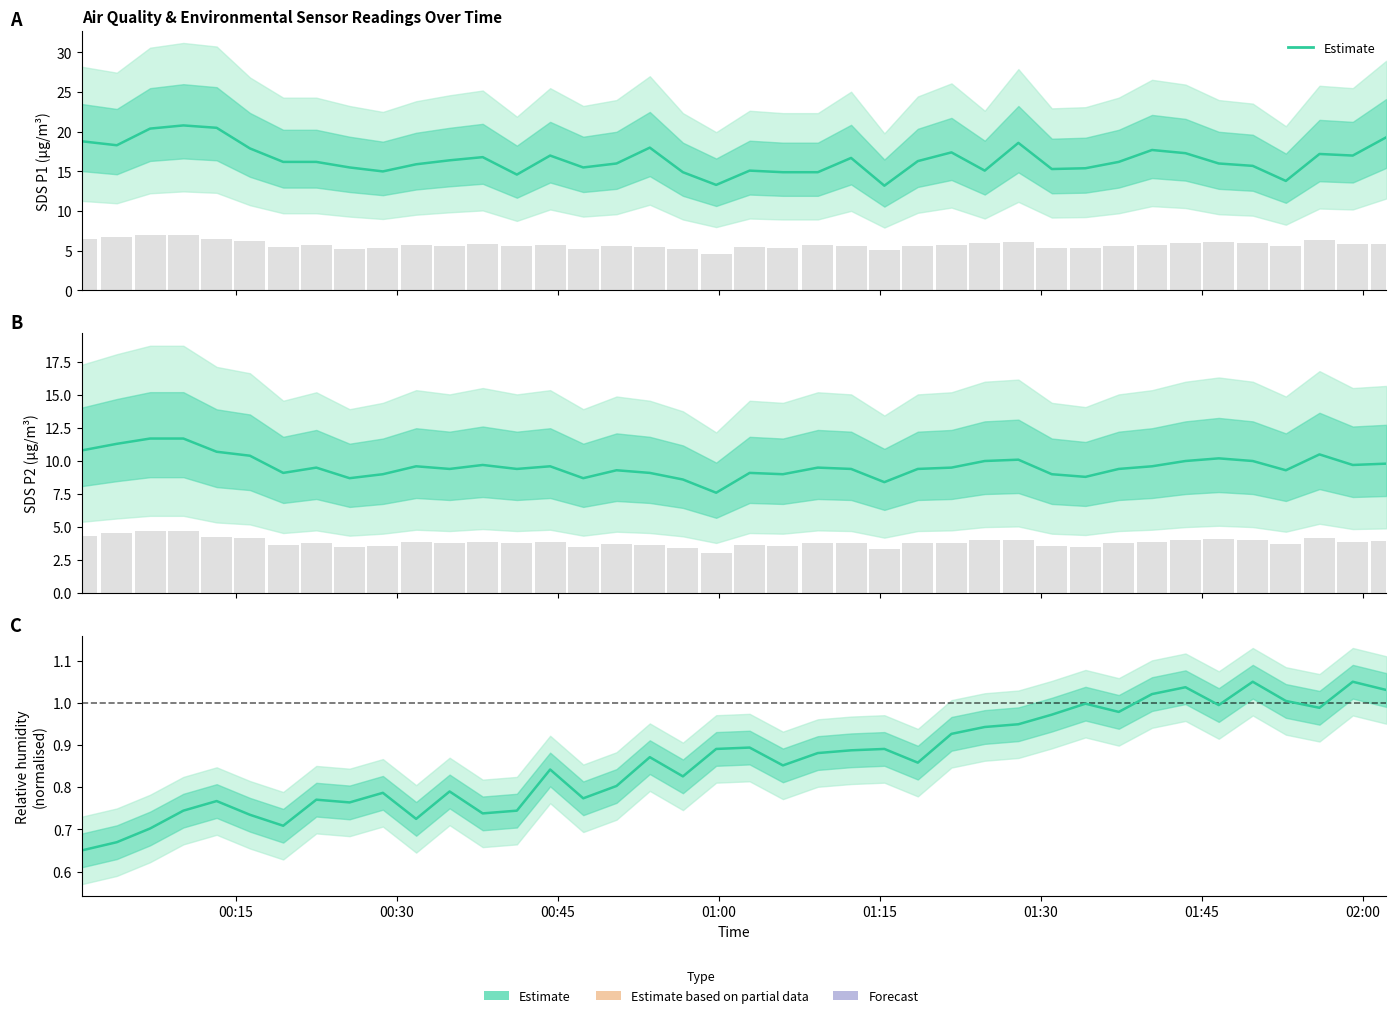

At which label is the value closest to 0?

00:15